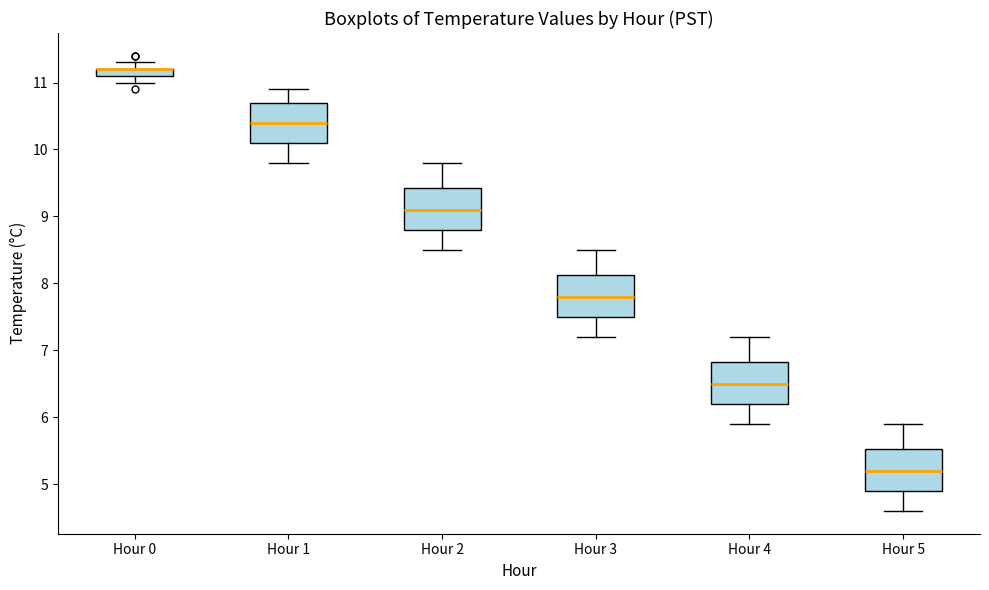

Where is the lower edge of the box for Hour 1 on the y-axis? The values are not printed on the chart, so give them approximately, as read against the axis.

10.1